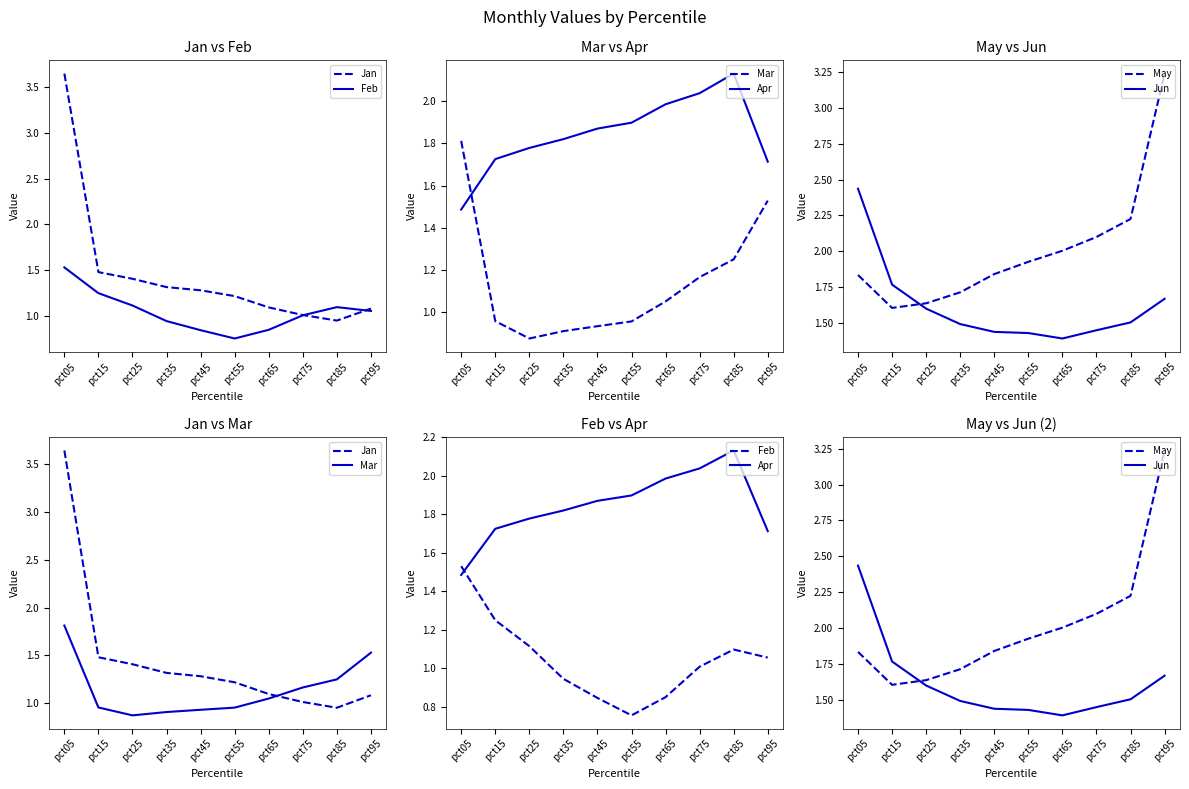

What is the difference between the maximum and second lowest values in the Mar series?

0.9